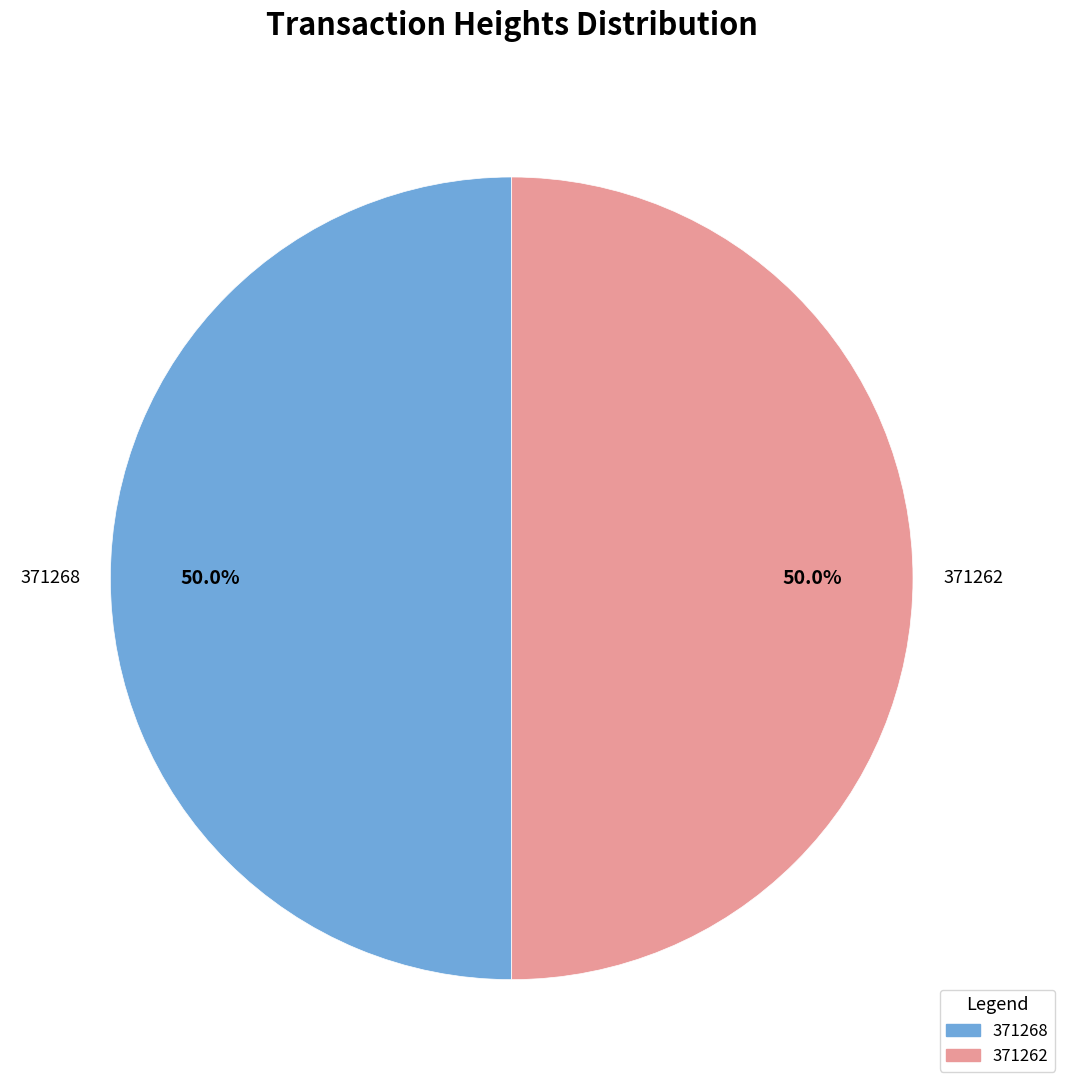

What percentage is the 371268 slice, to the nearest percent?

50%